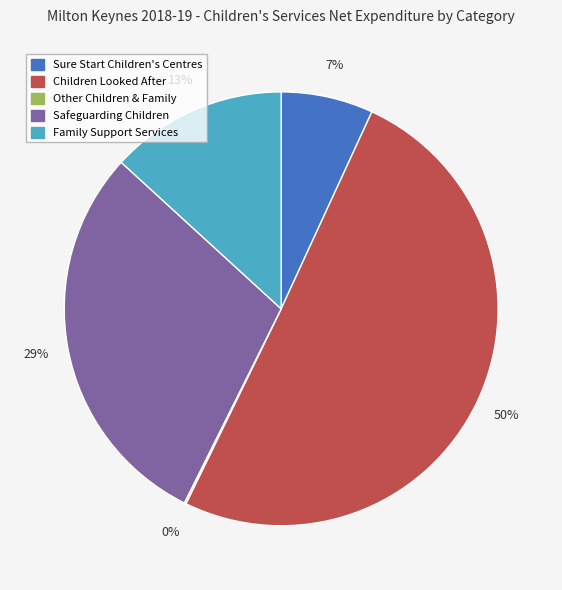

Which category has the biggest portion of the pie?

Children Looked After